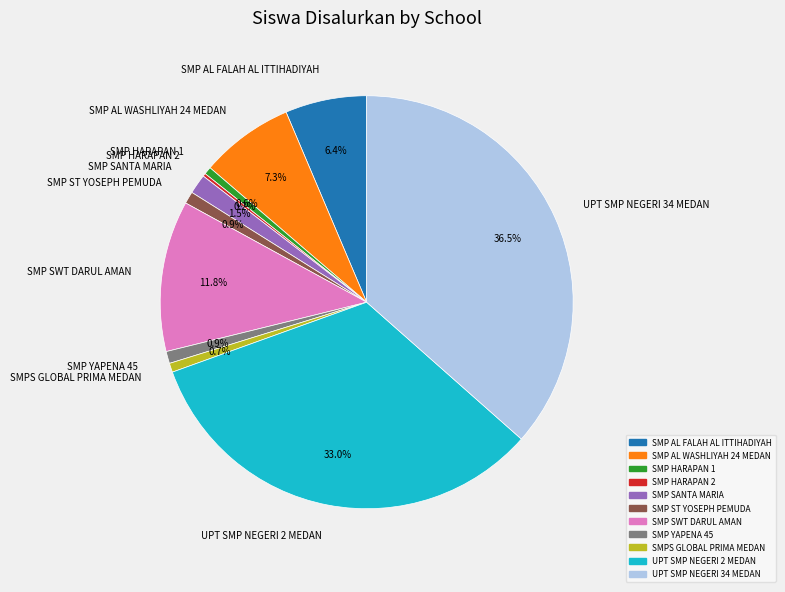

Approximately how many times larger is the value at SMP AL FALAH AL ITTIHADIYAH compared to SMPS GLOBAL PRIMA MEDAN?

9.0